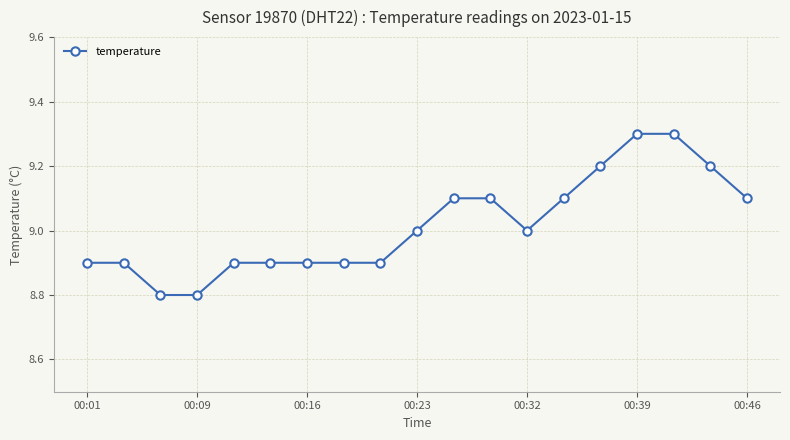

Reading left to right, transcribe all the data shown in this chart.

8.9	8.9	8.8	8.8	8.9	8.9	8.9	8.9	8.9	9.0	9.1	9.1	9.0	9.1	9.2	9.3	9.3	9.2	9.1